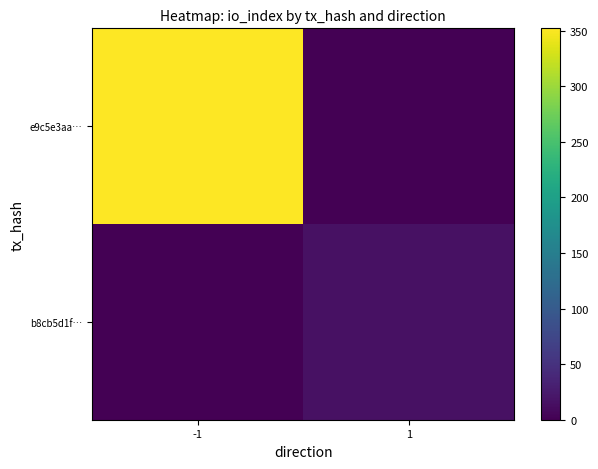

List the series in order of their peak value, highest first.

e9c5e3aa…, b8cb5d1f…